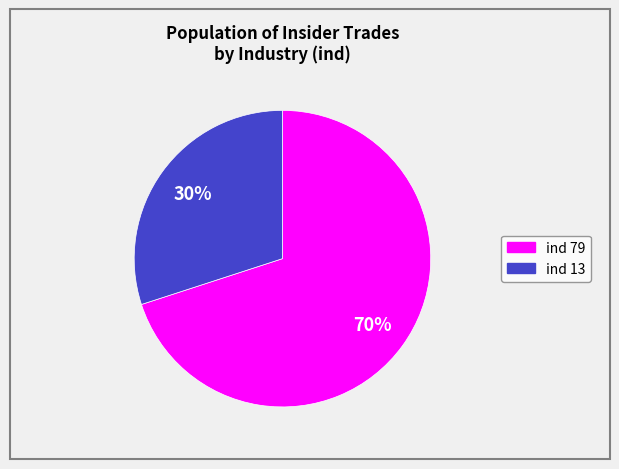

Is there a majority slice in this chart?

Yes